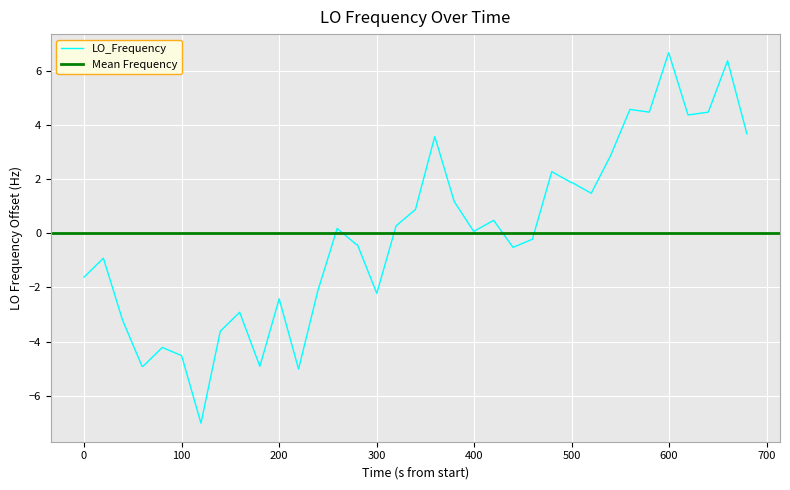

What is the difference between the maximum and second lowest values?

11.7